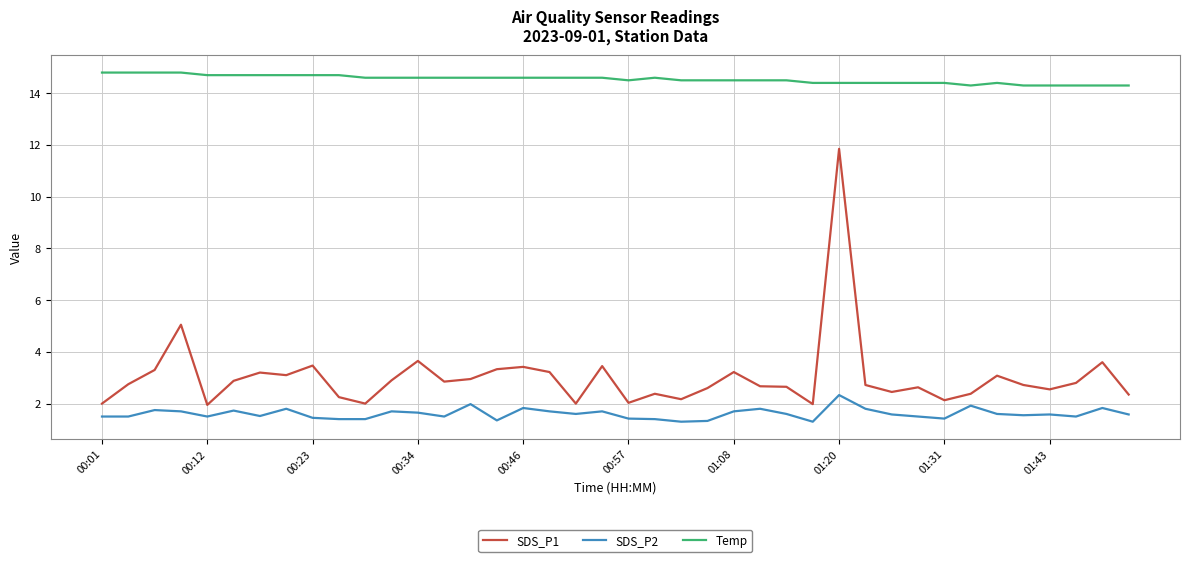

What is the difference between the maximum and minimum values in the Temp series?

0.5